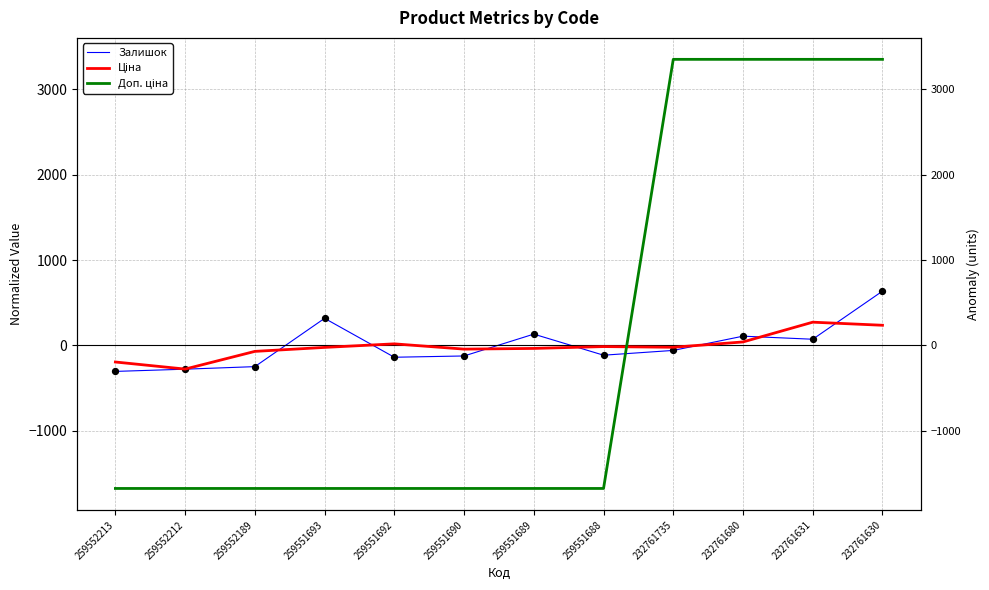

Which series has the largest Y range (max minus min)?

Доп. ціна